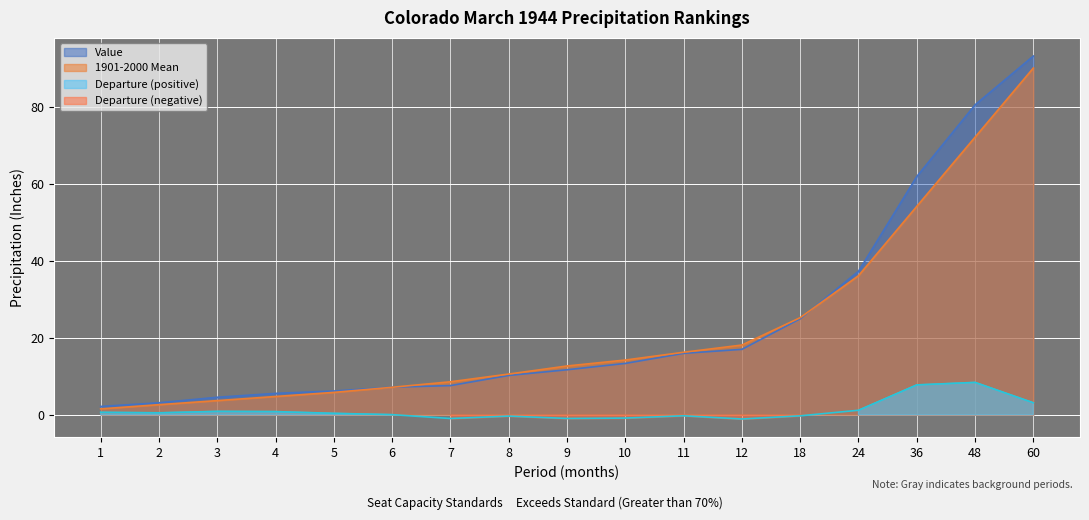

True or false: 1901-2000 Mean has a value of 72.2 at 48.

True